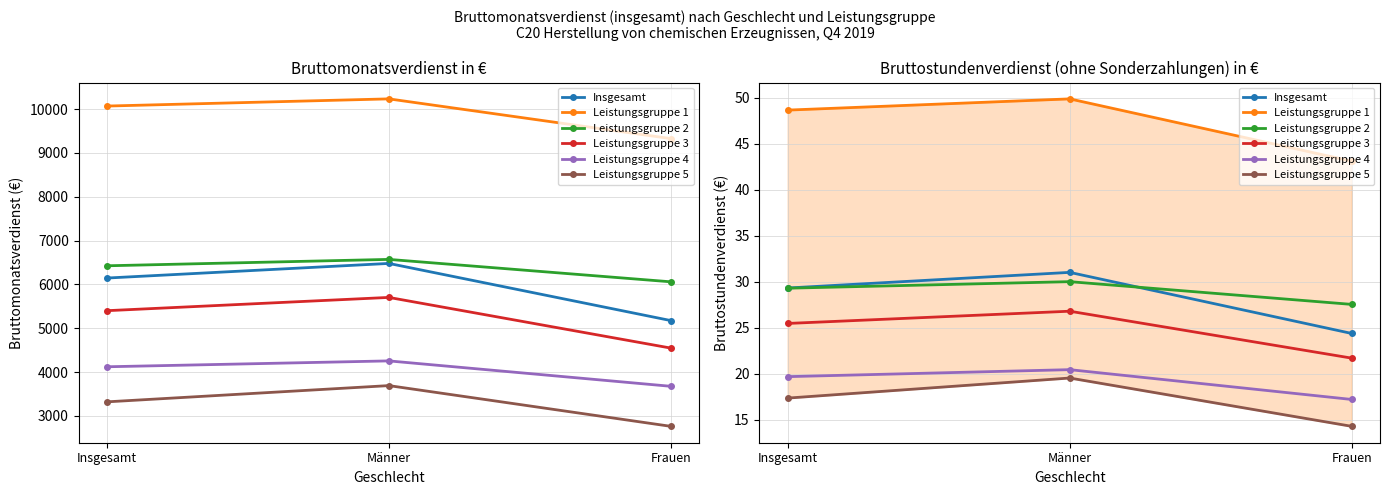

At which label does Leistungsgruppe 2 reach its peak?

Männer